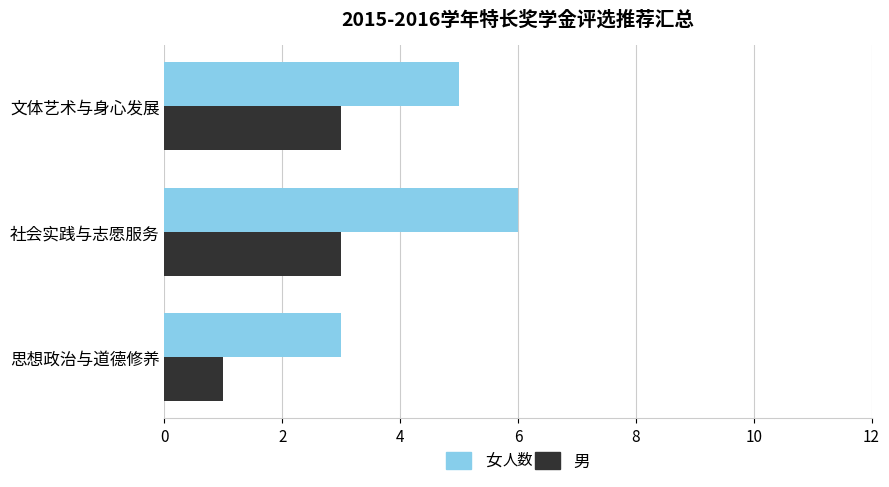

Which series has the largest total across all categories?

女